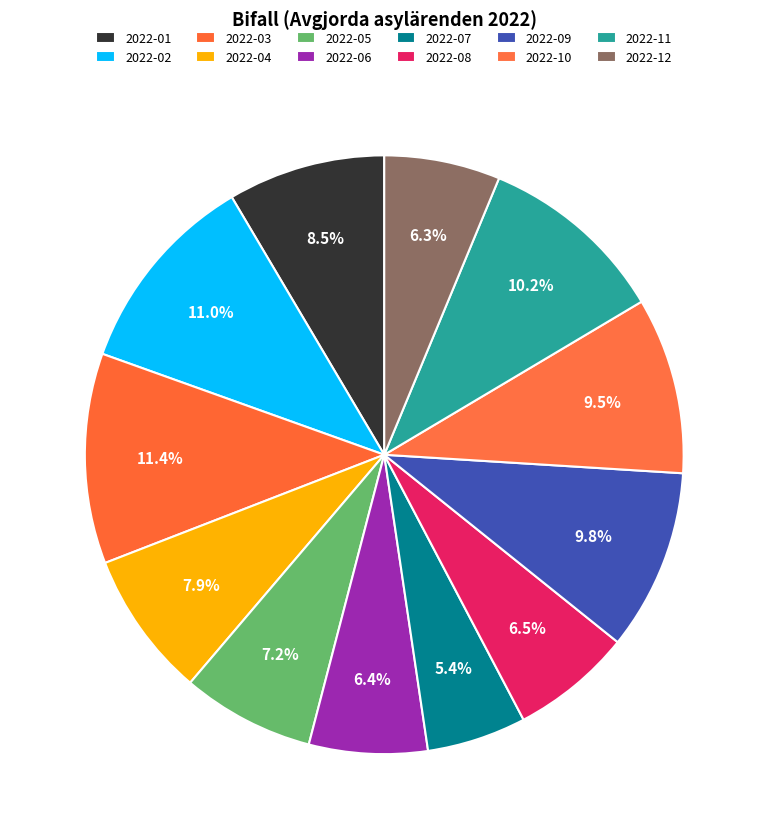

Count the number of slices in the pie.

12